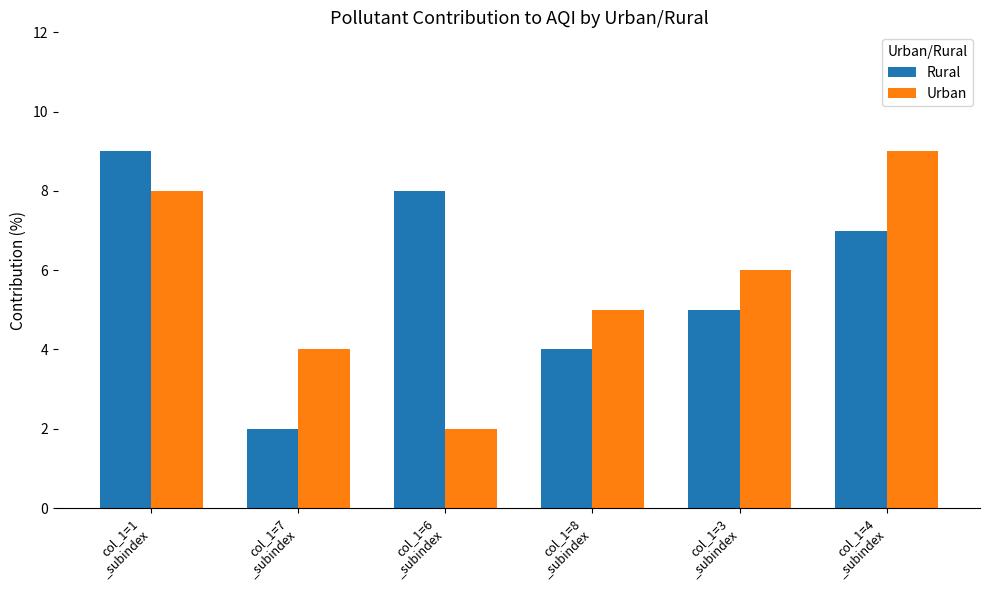

At how many categories does at least one series exceed 3?

6